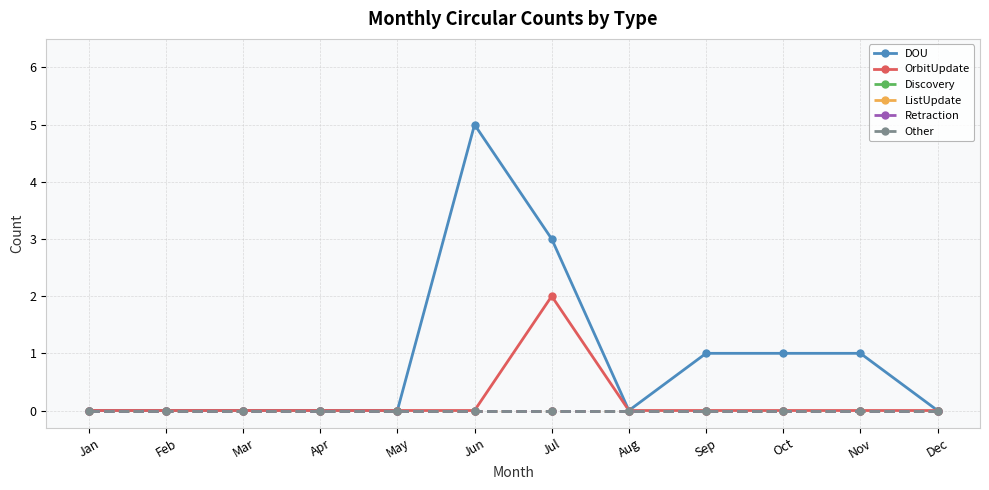

Which series has the largest range (max minus min)?

DOU